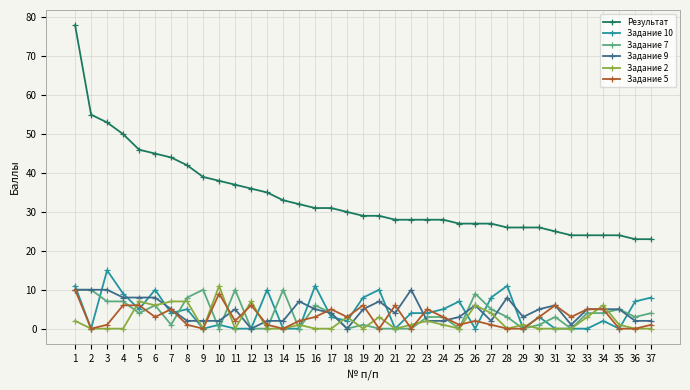

Reading right to left, transcribe all the data shown in this chart.

Результат: 23	23	24	24	24	24	25	26	26	26	27	27	27	28	28	28	28	29	29	30	31	31	32	33	35	36	37	38	39	42	44	45	46	50	53	55	78
Задание 10: 8	7	0	2	0	0	0	3	0	11	8	0	7	5	4	4	0	10	8	2	3	11	0	0	10	0	0	1	0	5	4	10	5	9	15	0	11
Задание 7: 4	3	5	4	4	0	3	1	0	3	5	9	0	3	3	0	0	0	1	0	4	6	0	10	0	0	10	0	10	8	1	6	4	7	7	10	10
Задание 9: 2	2	5	5	5	1	6	5	3	8	2	6	3	2	2	10	4	7	5	0	4	5	7	2	2	0	5	2	2	2	5	8	8	8	10	10	10
Задание 2: 0	0	1	6	3	0	0	0	1	0	4	6	0	1	2	1	0	3	0	3	0	0	1	0	0	7	0	11	0	7	7	6	7	0	0	0	2
Задание 5: 1	0	0	5	5	3	6	3	0	0	1	2	1	3	5	0	6	0	6	3	5	3	2	0	1	6	2	9	0	1	5	3	6	6	1	0	10